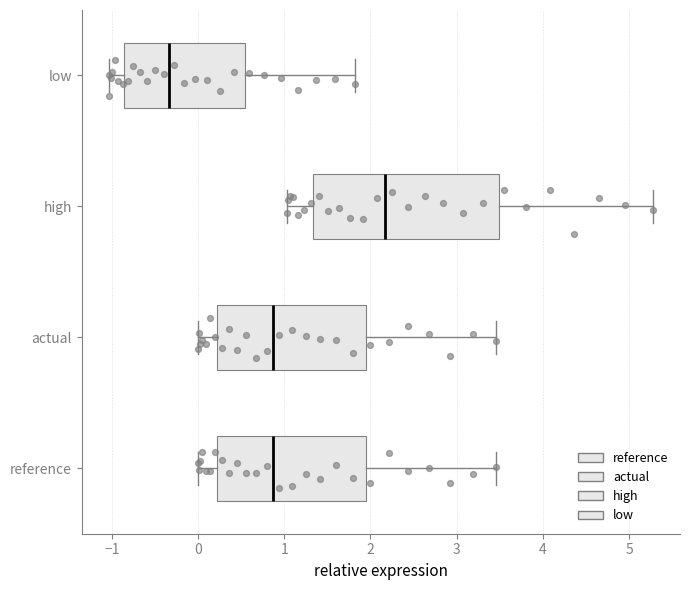

Which box's median line is the furthest to the left?

low